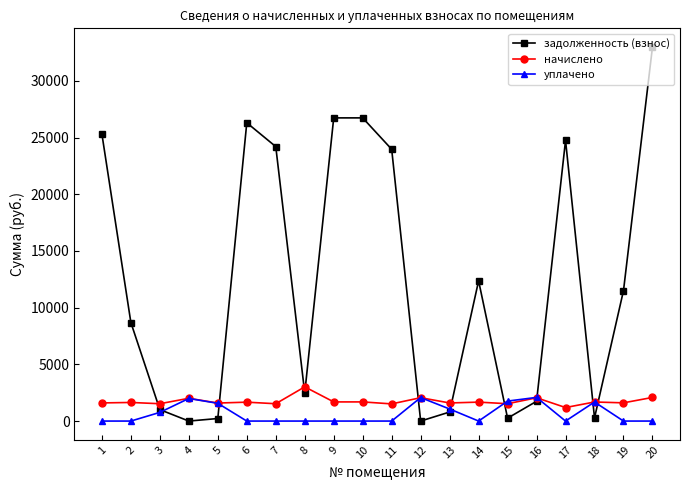

Rank the series by their maximum value, from highest to lowest.

задолженность (взнос), начислено, уплачено